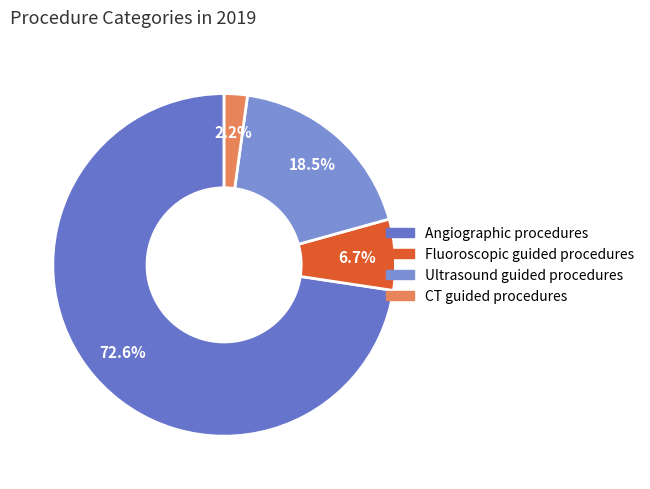

Is there any slice that represents more than half of the pie?

Yes